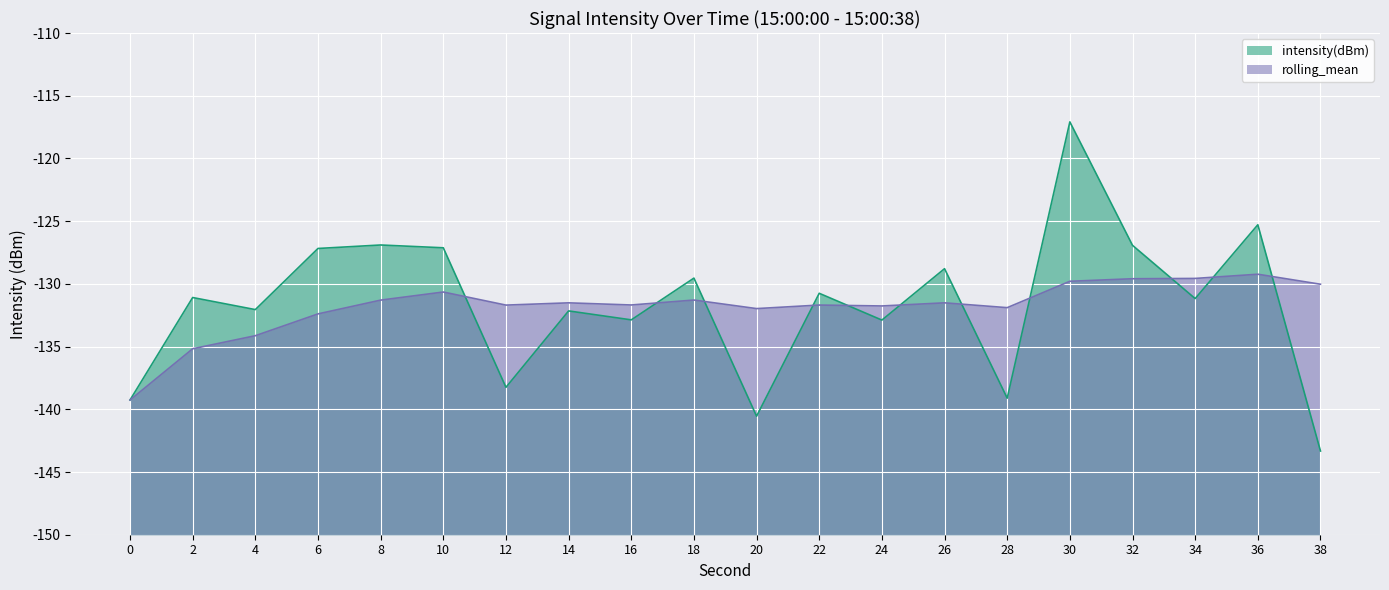

Reading left to right, list all the values displayed in this chart.

intensity(dBm): 0=-139.3	2=-131.1	4=-132.1	6=-127.2	8=-126.9	10=-127.1	12=-138.2	14=-132.2	16=-132.9	18=-129.5	20=-140.5	22=-130.8	24=-132.9	26=-128.8	28=-139.1	30=-117.1	32=-126.9	34=-131.2	36=-125.3	38=-143.3
rolling_mean: 0=-139.3	2=-135.2	4=-134.1	6=-132.4	8=-131.3	10=-130.7	12=-131.7	14=-131.5	16=-131.7	18=-131.3	20=-132.0	22=-131.7	24=-131.8	26=-131.5	28=-131.9	30=-129.8	32=-129.6	34=-129.6	36=-129.2	38=-130.0